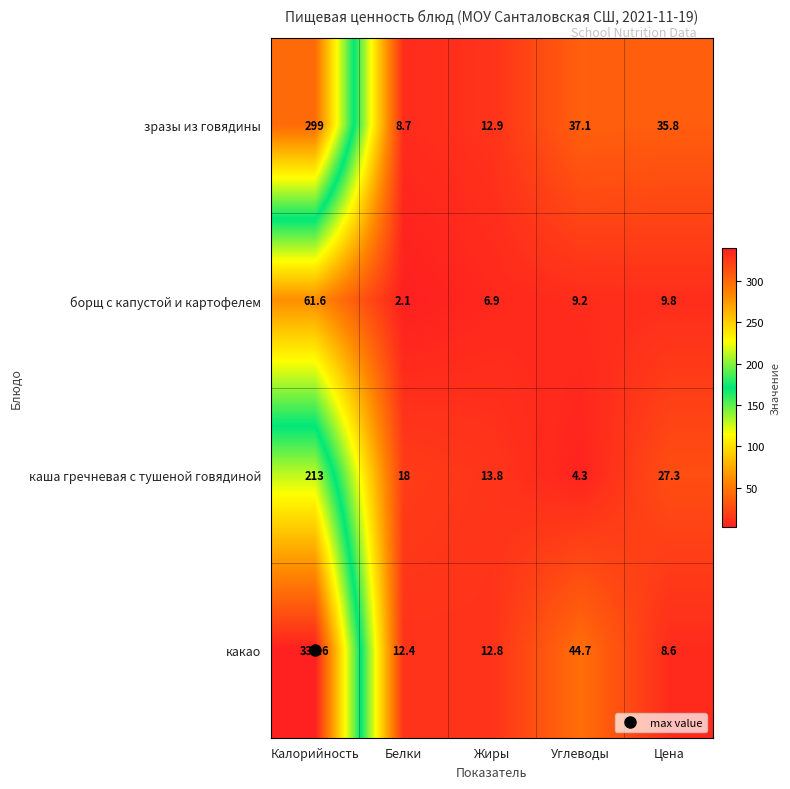

At which category does the chart reach its minimum across all series?

Белки